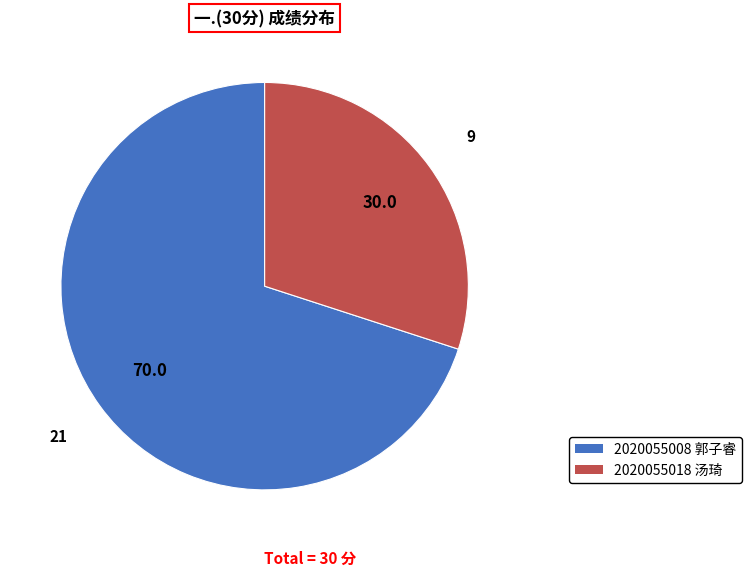

How many slices are in this pie chart?

2